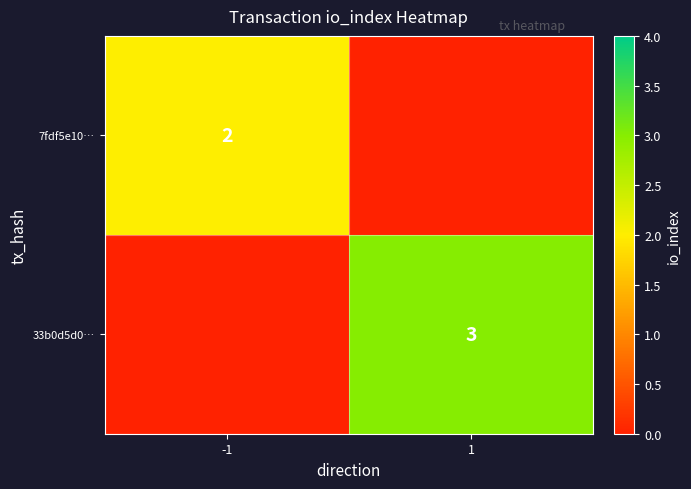

The 33b0d5d0… series shows 1 at 1. True or false?

False